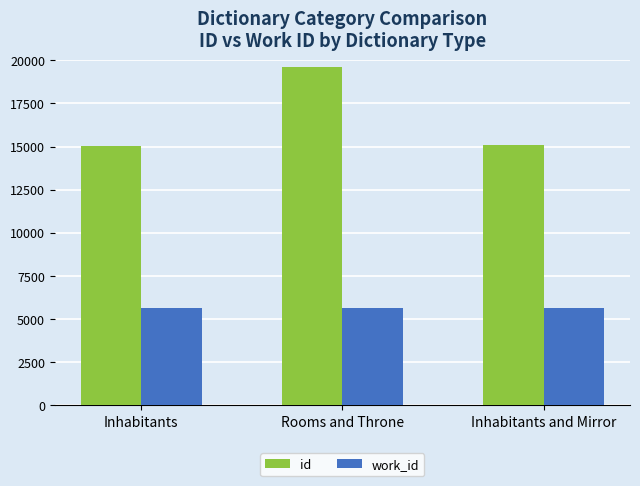

What is the sum of the work_id values at Inhabitants and Rooms and Throne?

11256